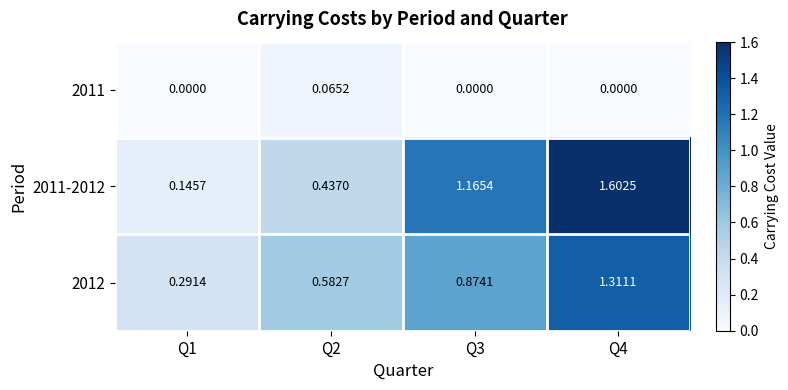

Reading left to right, extract all data points from this chart.

2011: Q1=0.0	Q2=0.1	Q3=0.0	Q4=0.0
2011-2012: Q1=0.1	Q2=0.4	Q3=1.2	Q4=1.6
2012: Q1=0.3	Q2=0.6	Q3=0.9	Q4=1.3